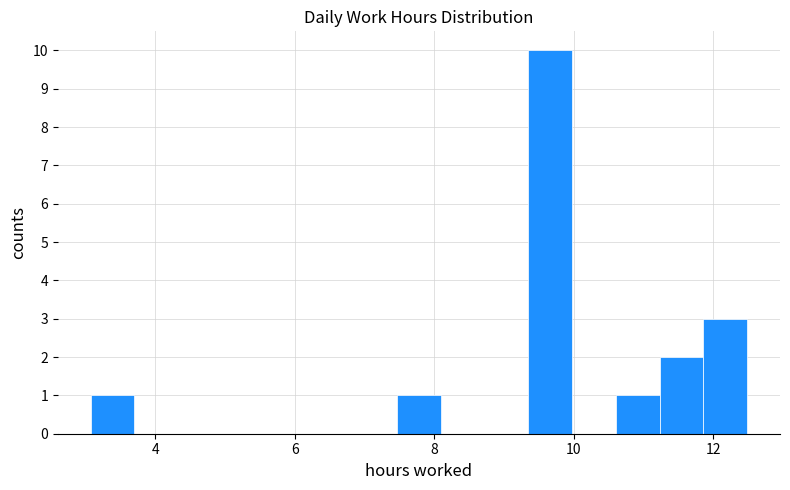

Read against the x-axis, roughly where is the centre of the tallest bar?

9.6